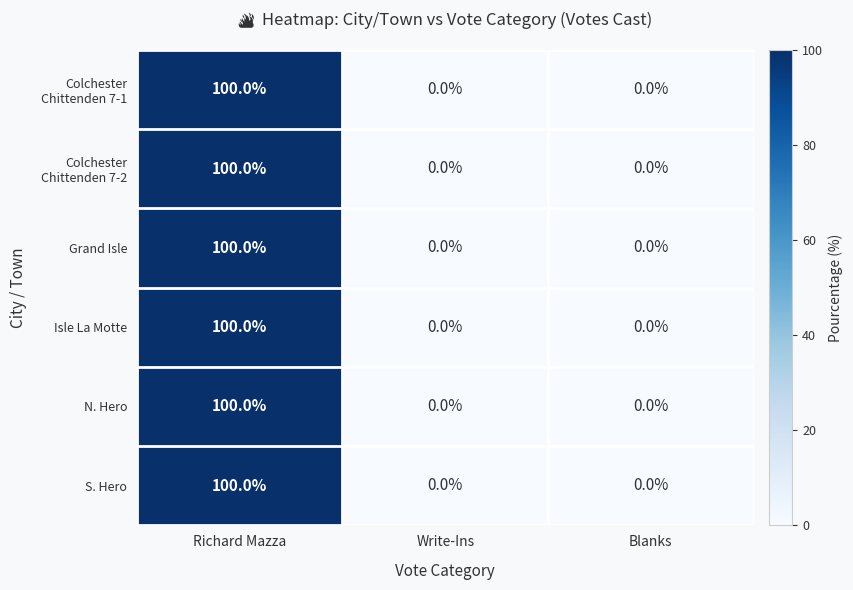

What is the difference between the Isle La Motte values at Write-Ins and Richard Mazza?

100